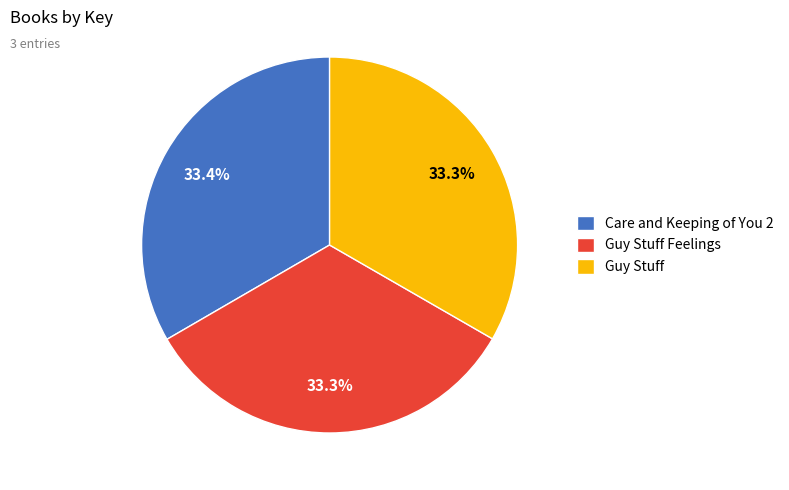

Is Guy Stuff Feelings the majority of the pie?

No